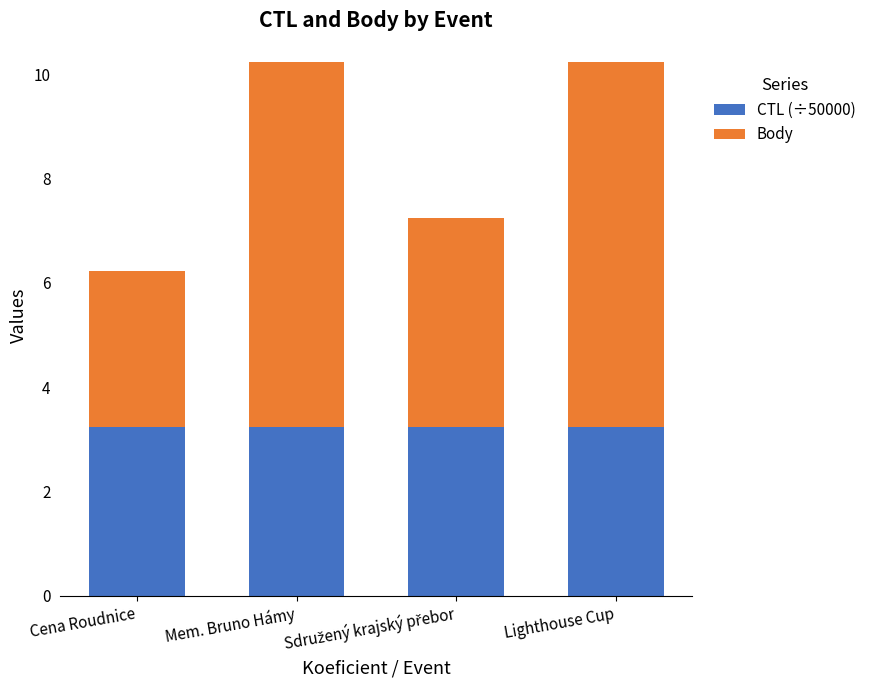

What is the average value of the CTL (÷50000) series?

3.2